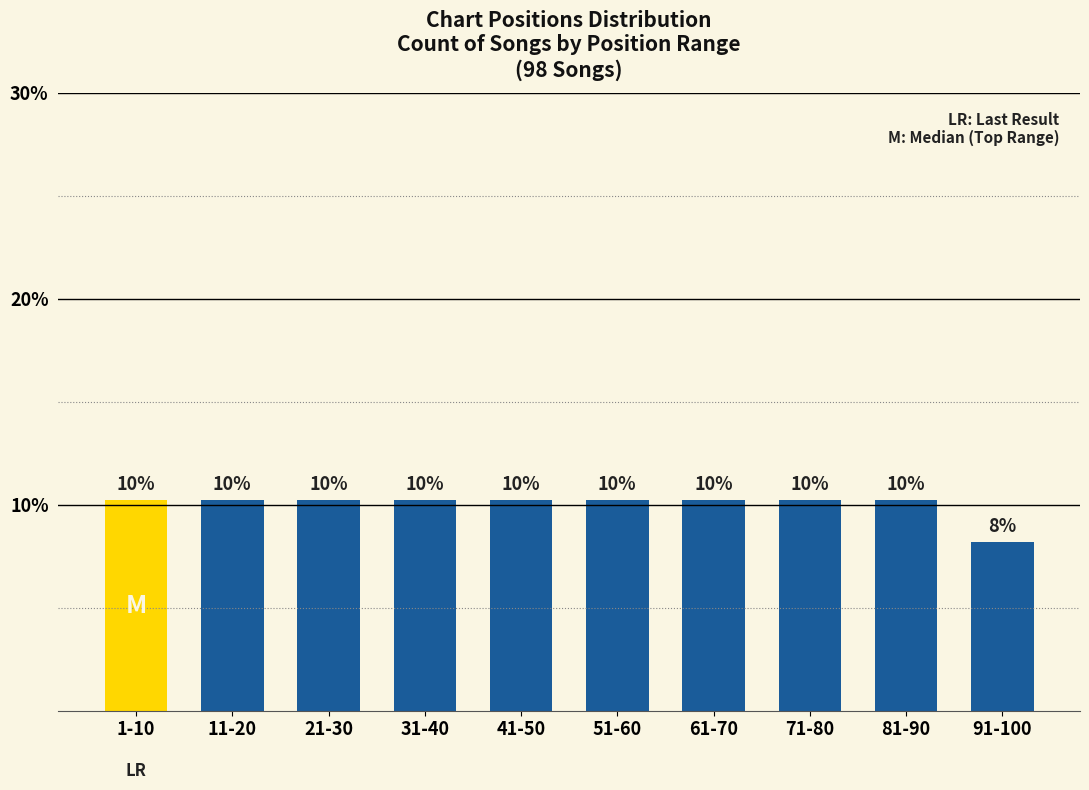

Are the bars horizontal?

No